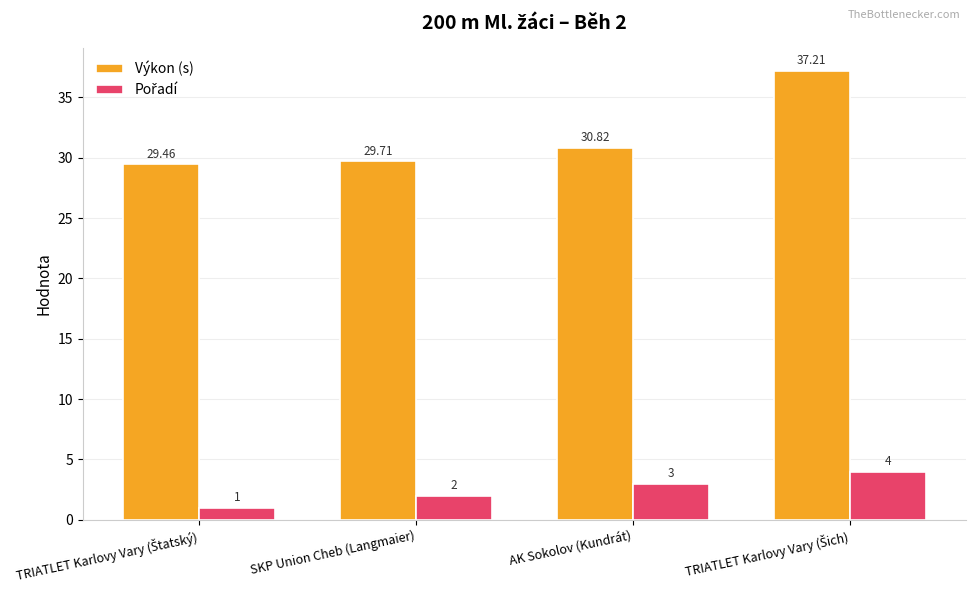

How many groups of bars are there?

4